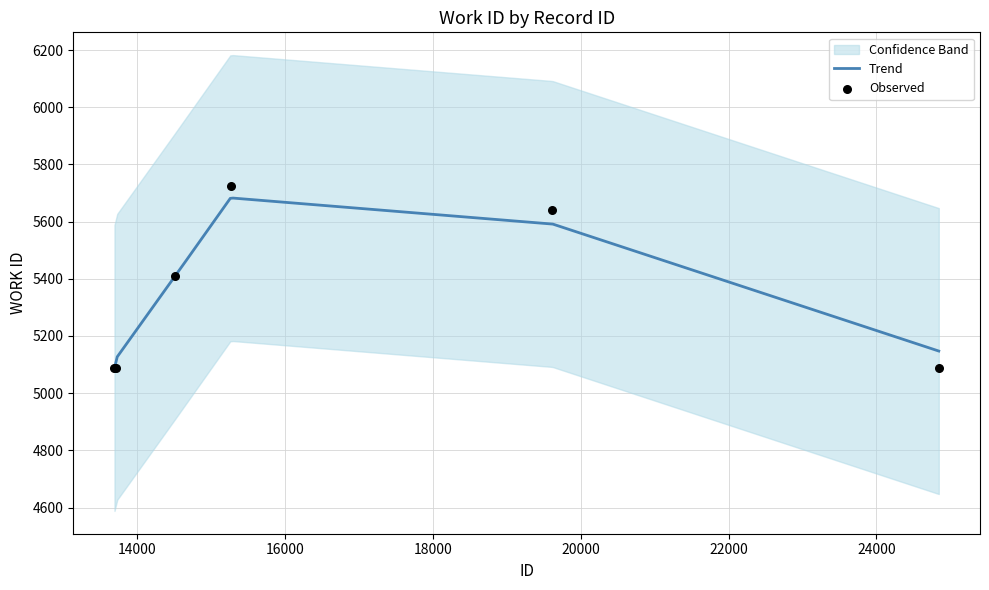

Approximately how many times larger is the value at 13691 compared to 24843?

1.0